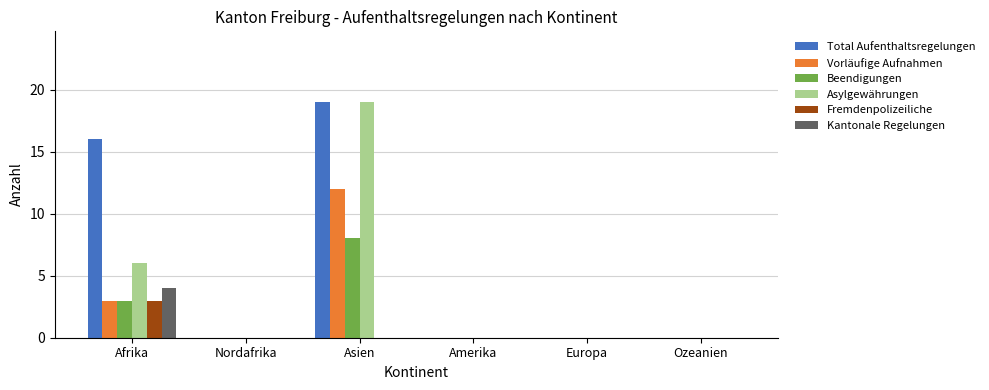

The value of Vorläufige Aufnahmen at Amerika is 7. True or false?

False